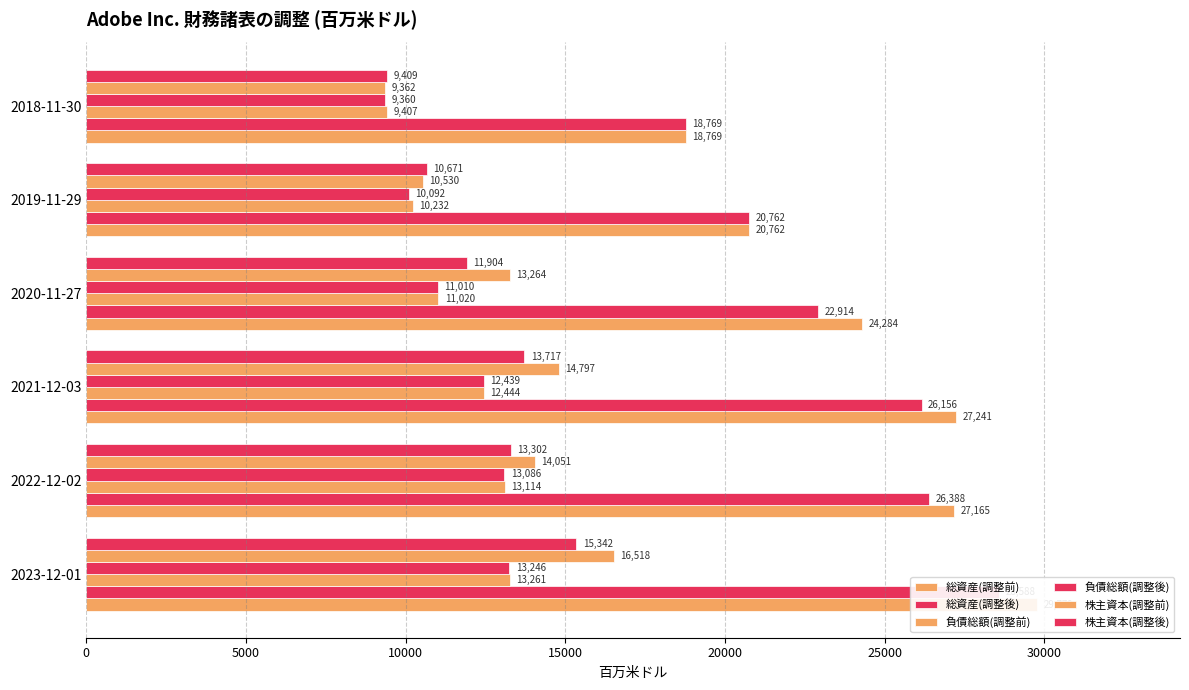

Is it true that 総資産(調整前) equals 41705 at 2022-12-02?

False